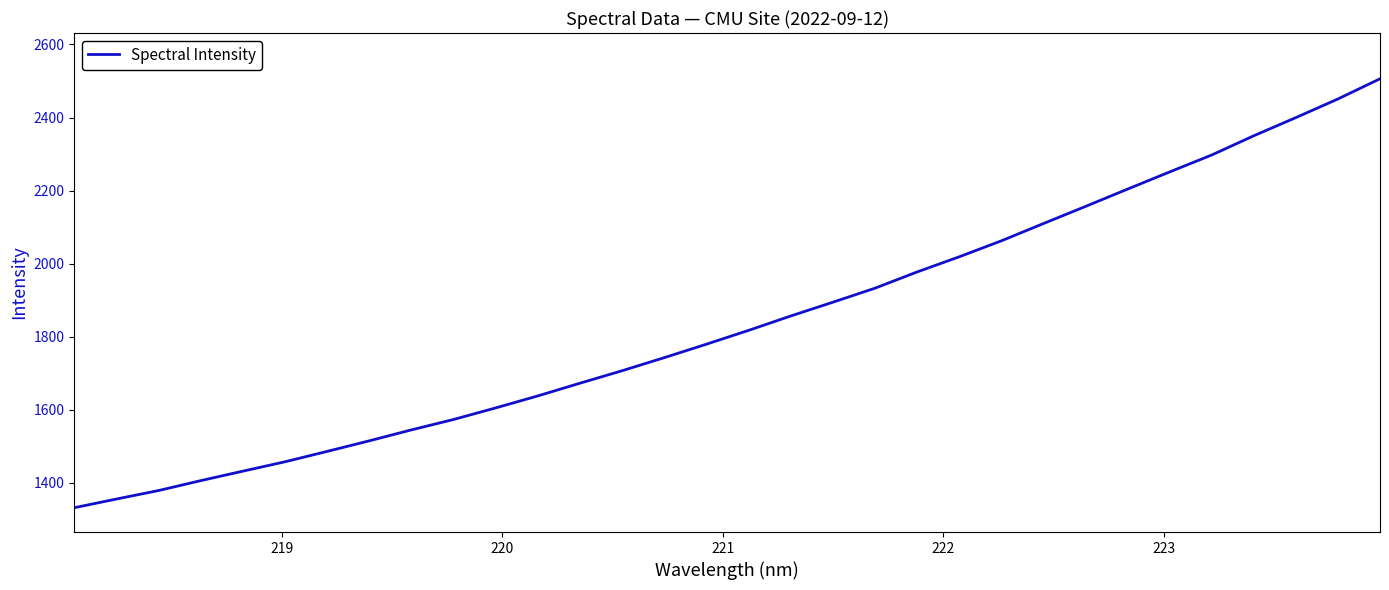

What is the minimum value shown in the chart?

1331.9